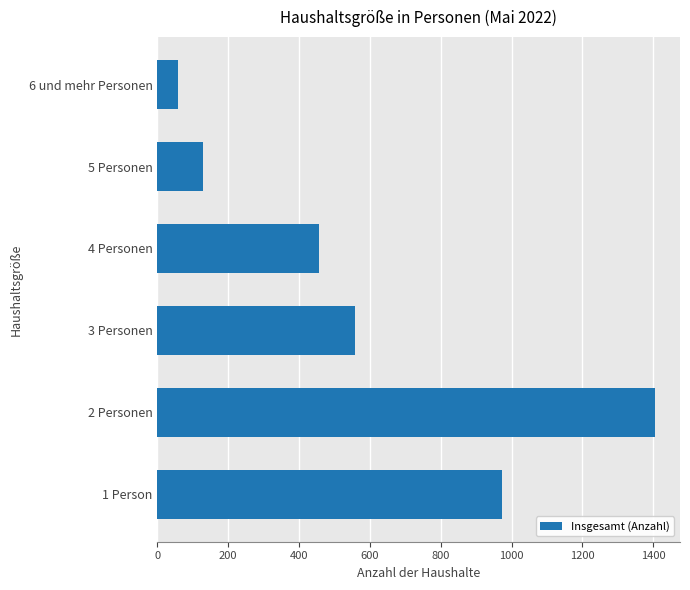

What is the change in value from 3 Personen to 4 Personen?

-101